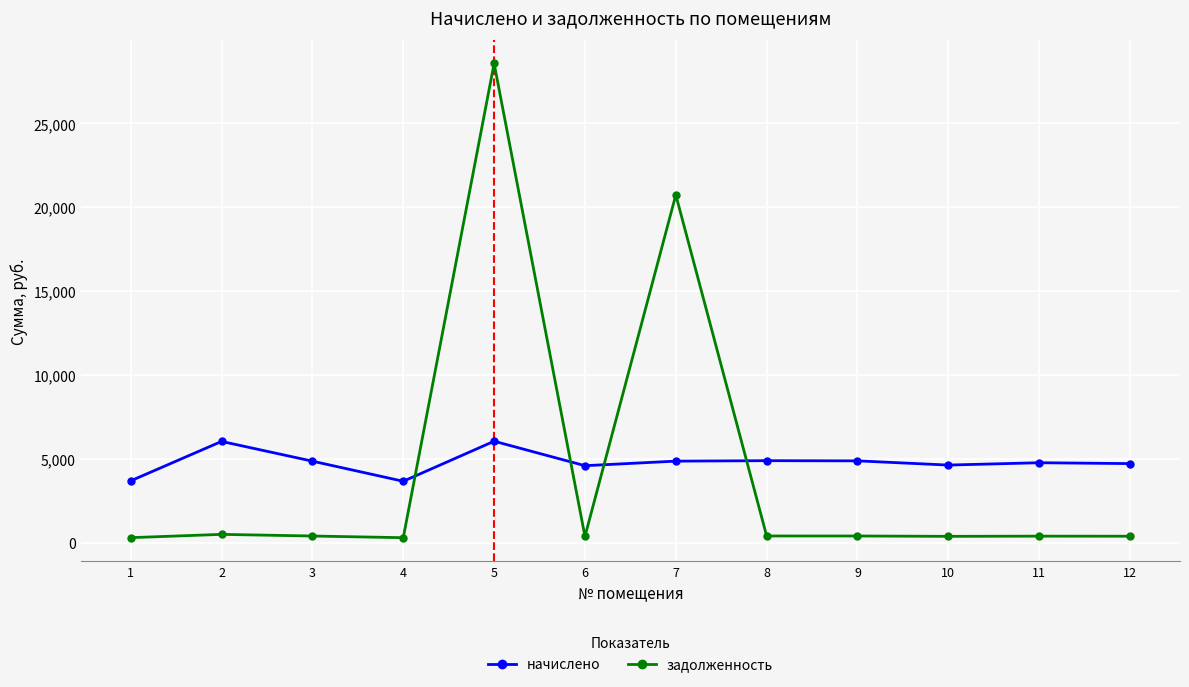

How many categories are shown in the chart?

12